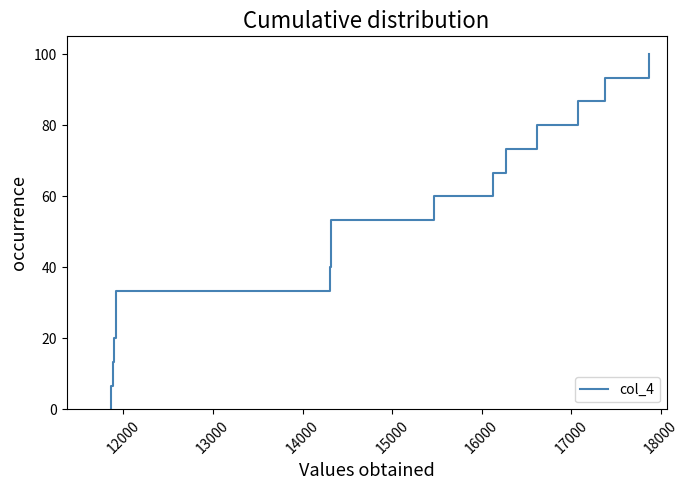

What is the greatest value displayed?

100.0